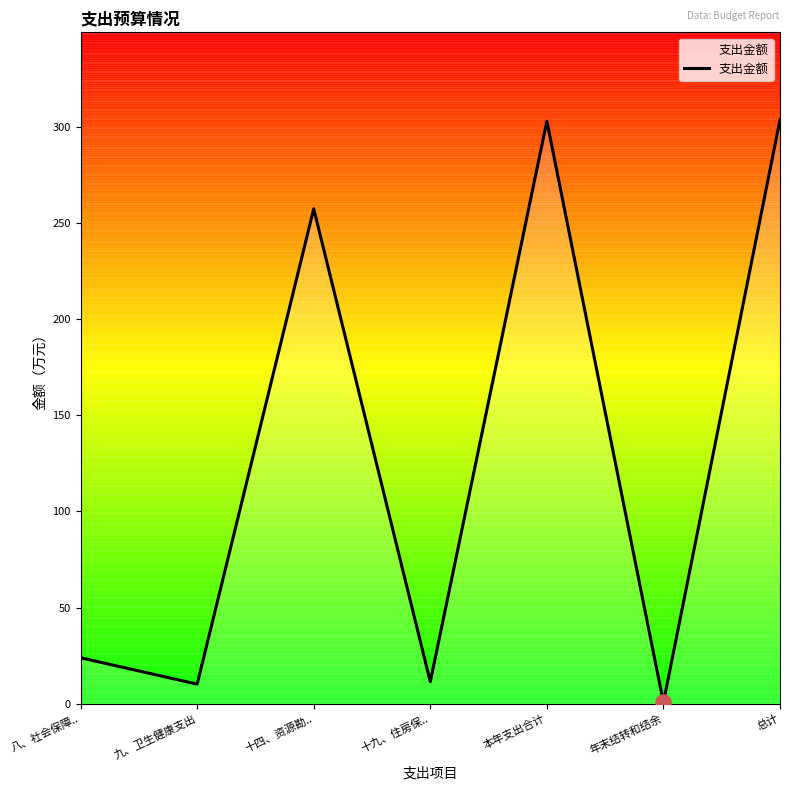

Between 年末结转和结余 and 十四、资源勘.., which is larger?

十四、资源勘..